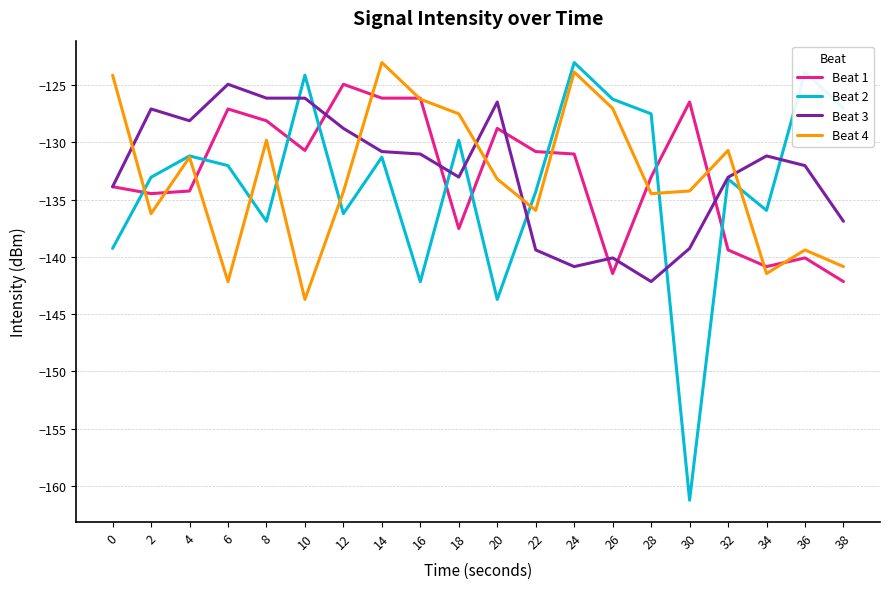

How many lines are shown in the chart?

4